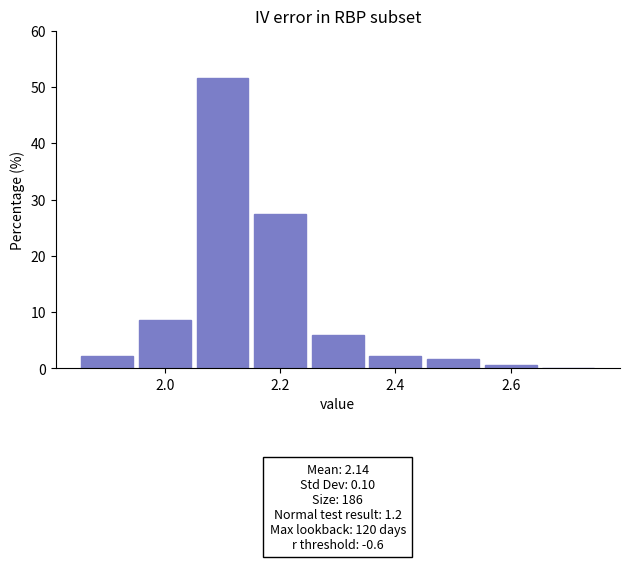

Which range on the x-axis has the tallest bar?

2.05 to 2.15